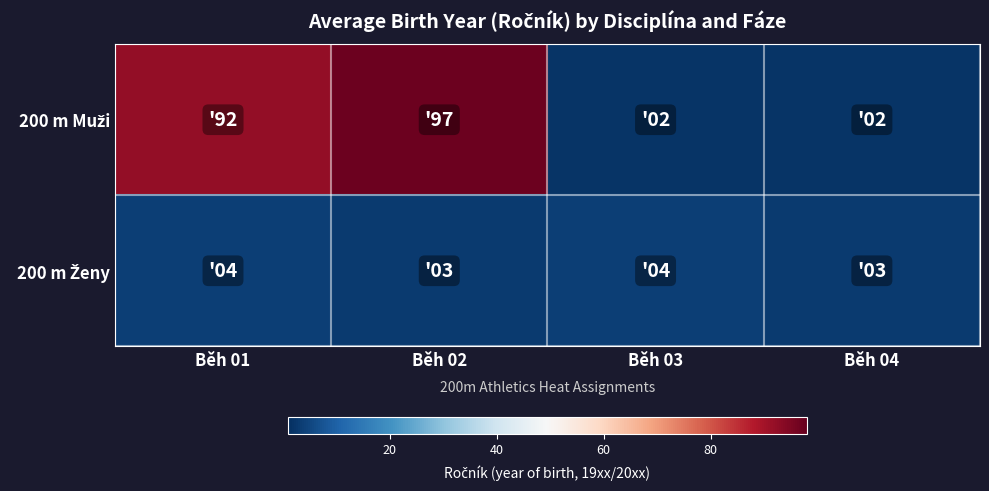

At Běh 04, list the series in order from largest to smallest.

200 m Ženy, 200 m Muži